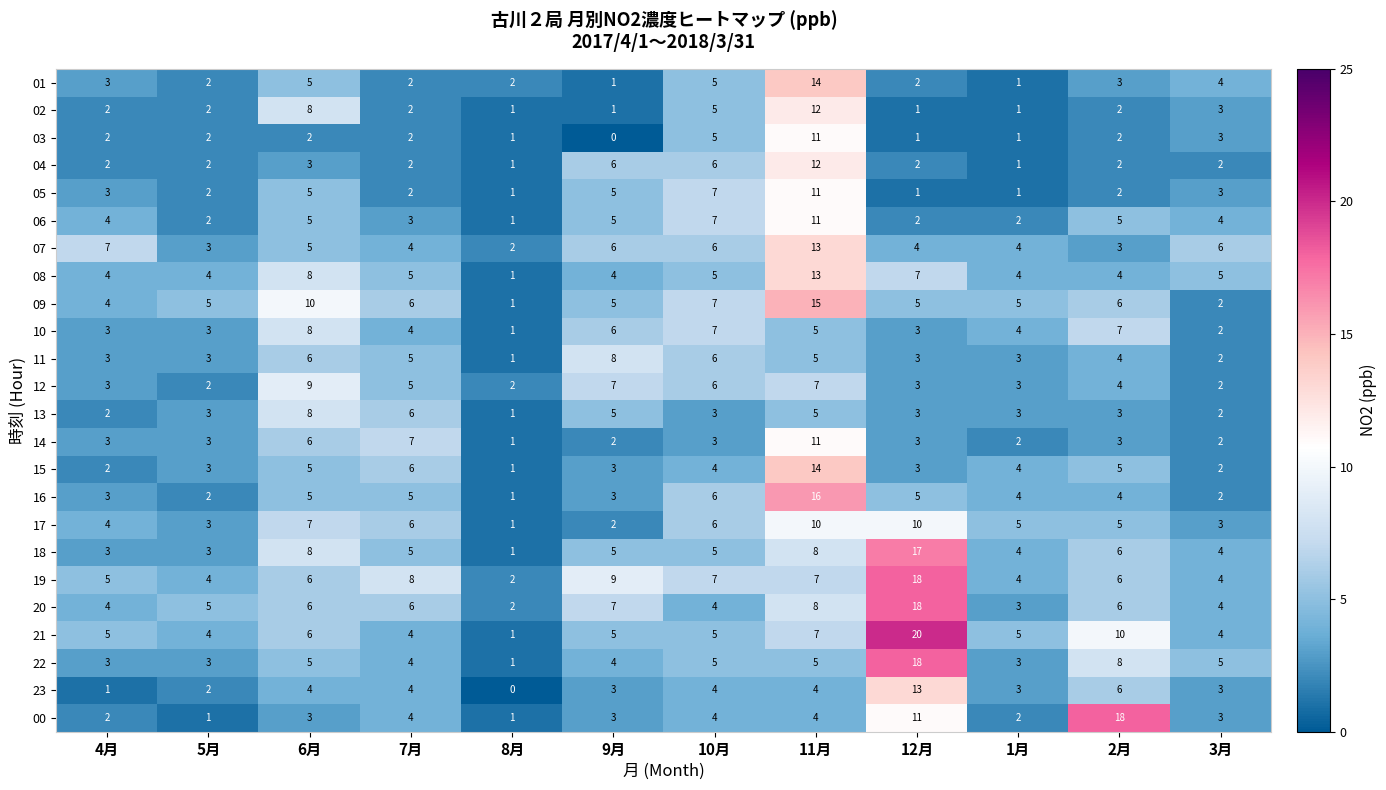

What is the maximum value for 02?

12